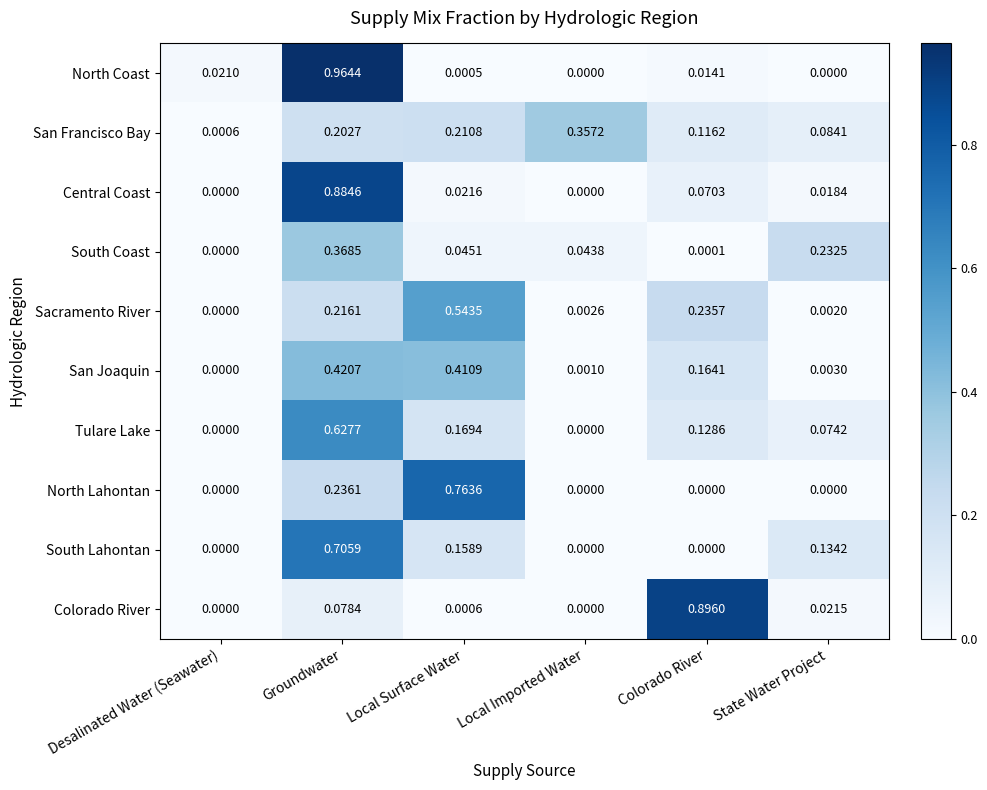

Which series has the largest range (max minus min)?

North Coast